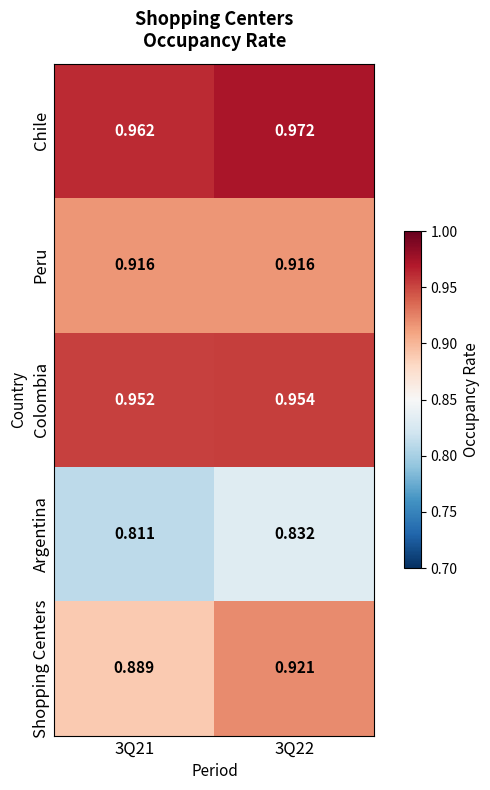

Which series has the largest total across all categories?

Chile